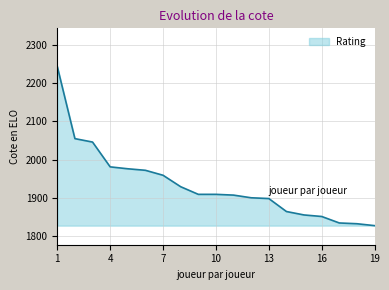

What is the average value?

1934